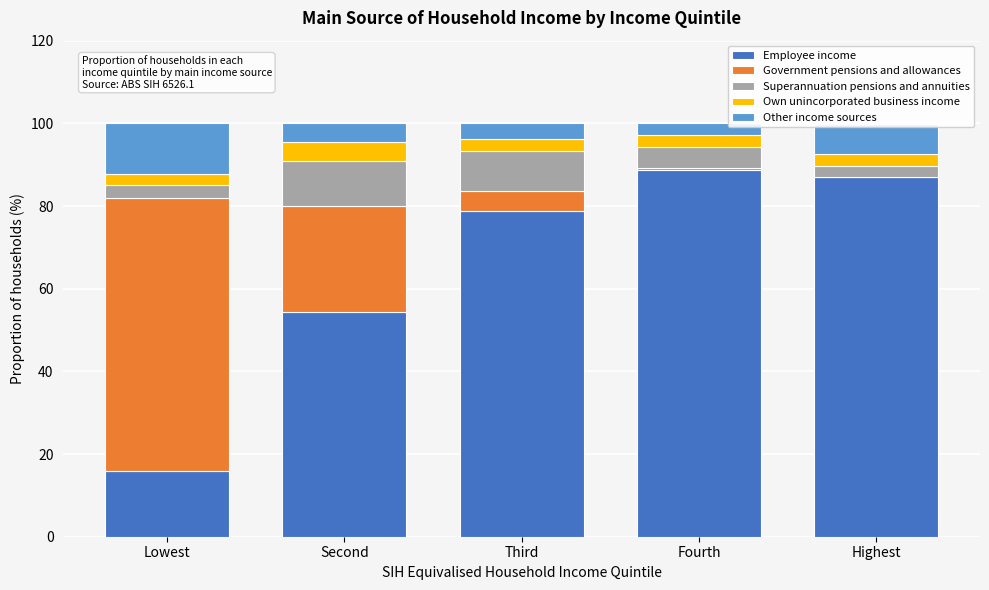

What is the sum of the Employee income values at Third and Second?

133.2